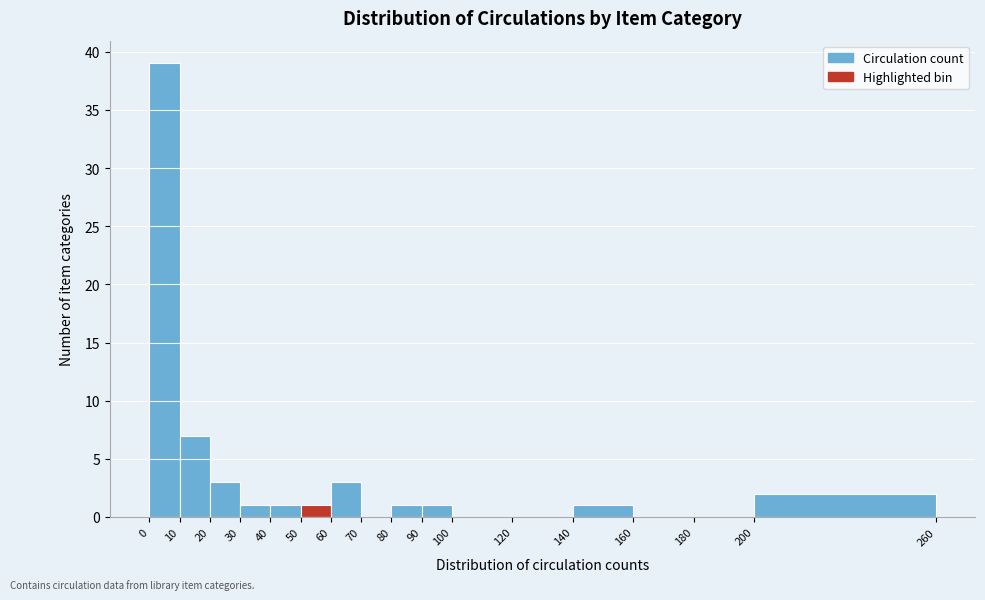

How tall is the bar that spans 80 to 90 on the x-axis? The values are not printed on the chart, so give them approximately, as read against the axis.

1